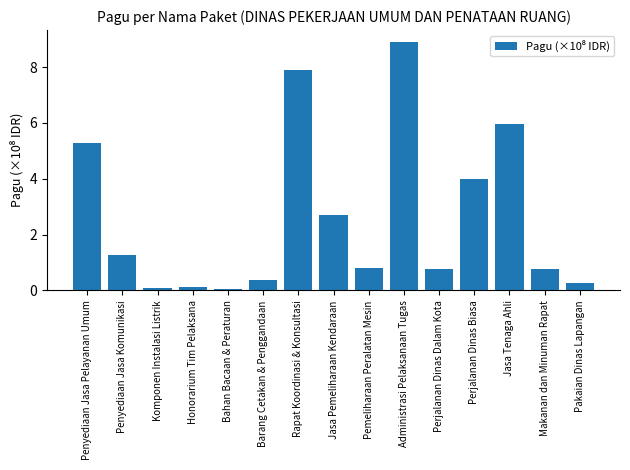

Which category has the highest value across all series?

Administrasi Pelaksanaan Tugas